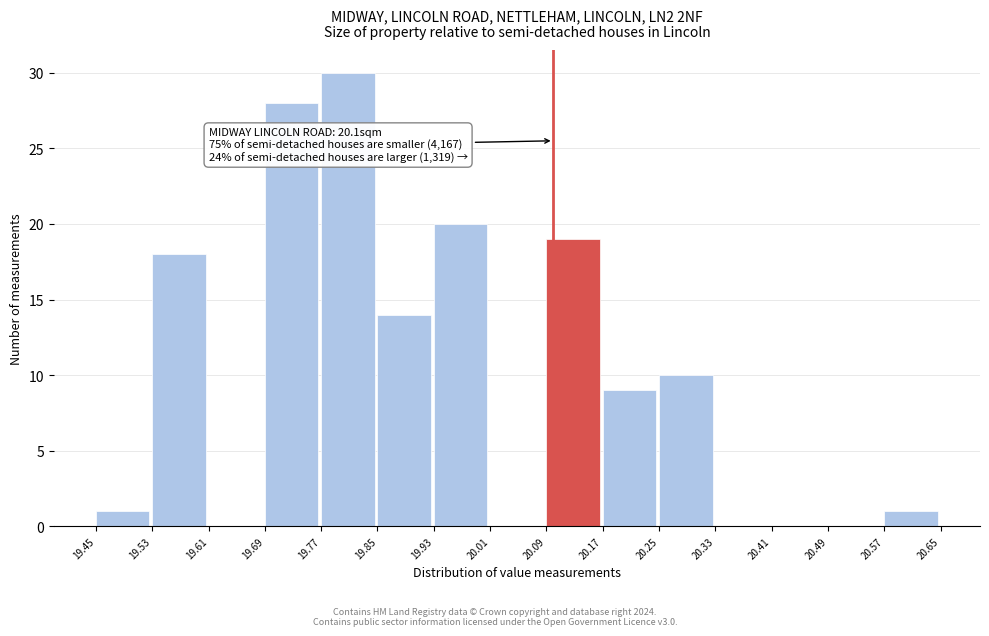

Which range on the x-axis has the tallest bar?

19.77 to 19.85